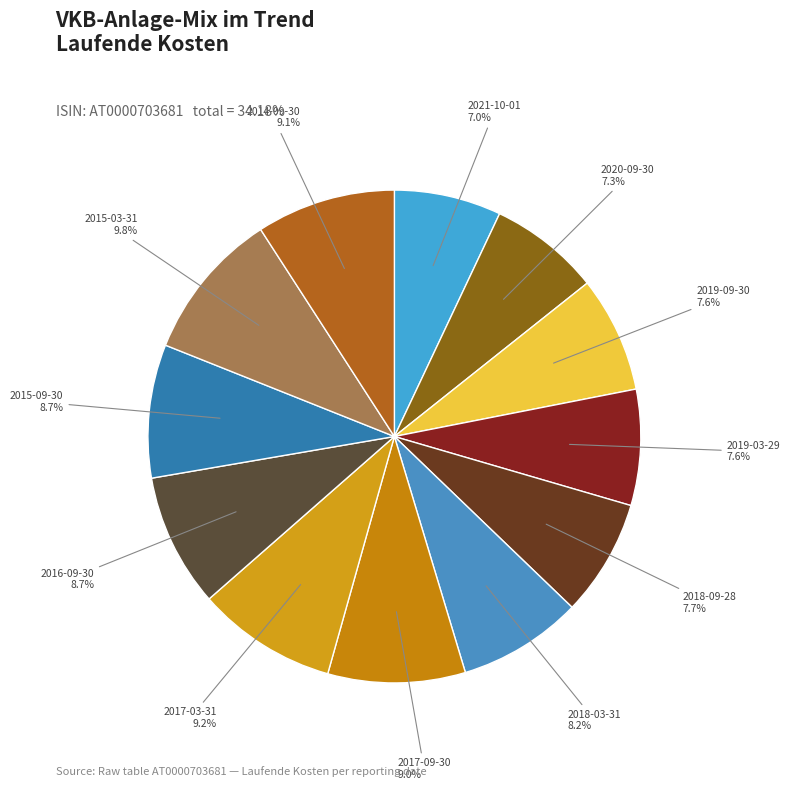

To the nearest percent, what is the difference between the 2019-03-29 and 2015-09-30 slice percentages?

1%